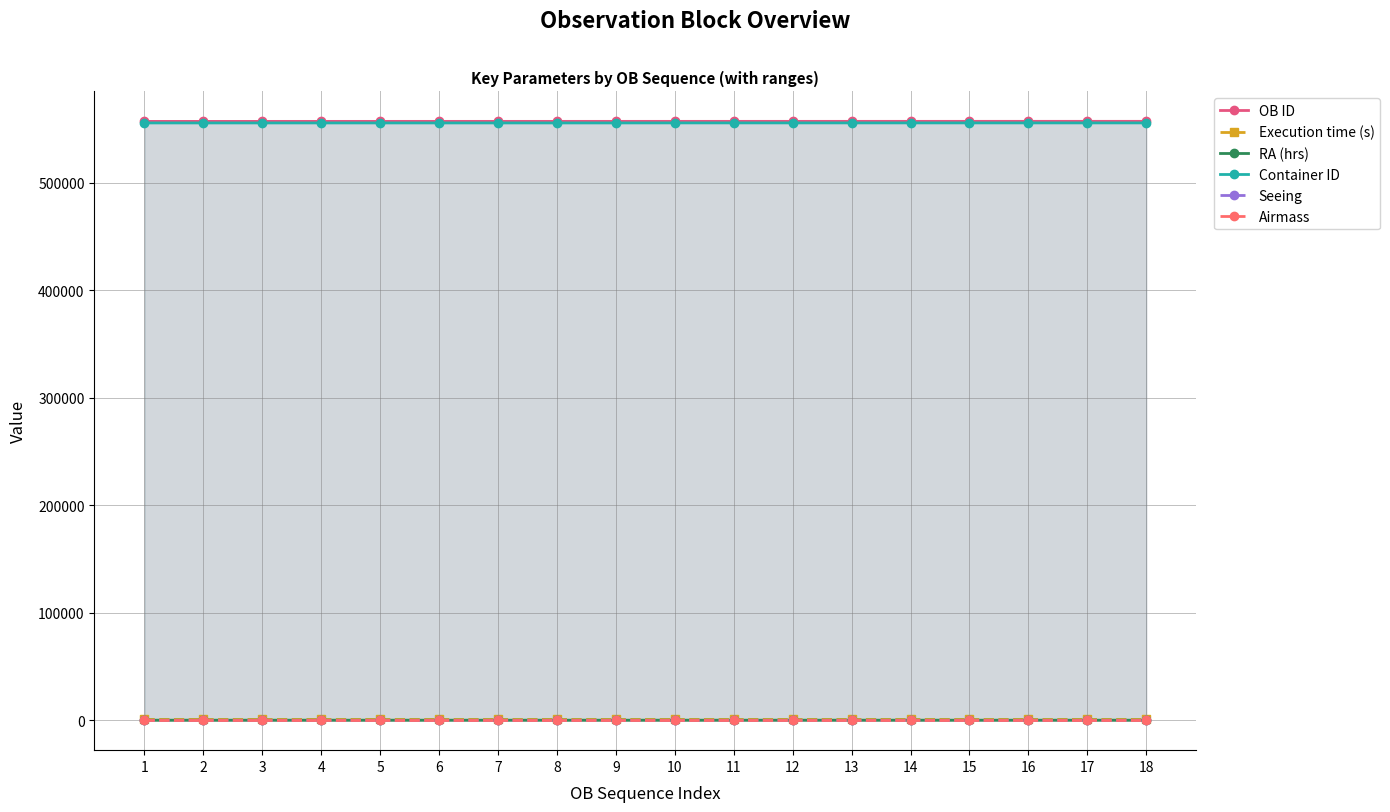

At how many categories does at least one series exceed 327674?

18